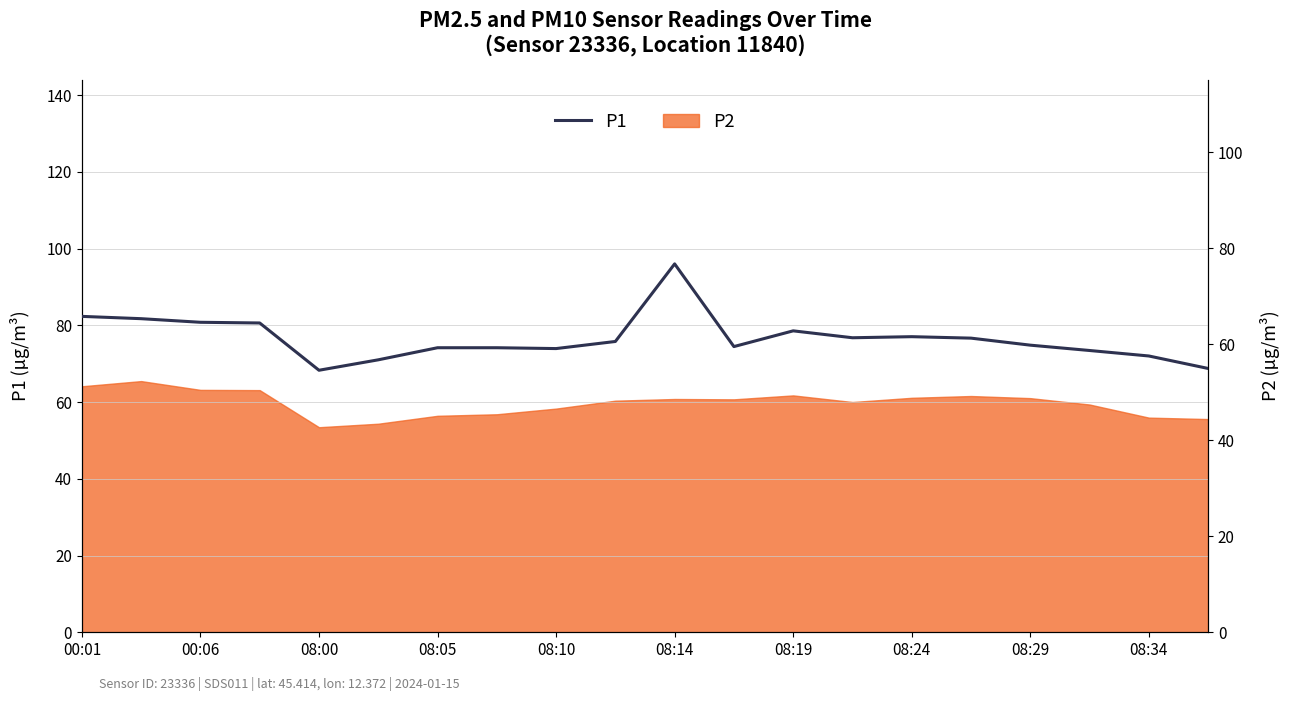

What is the average value?

76.6